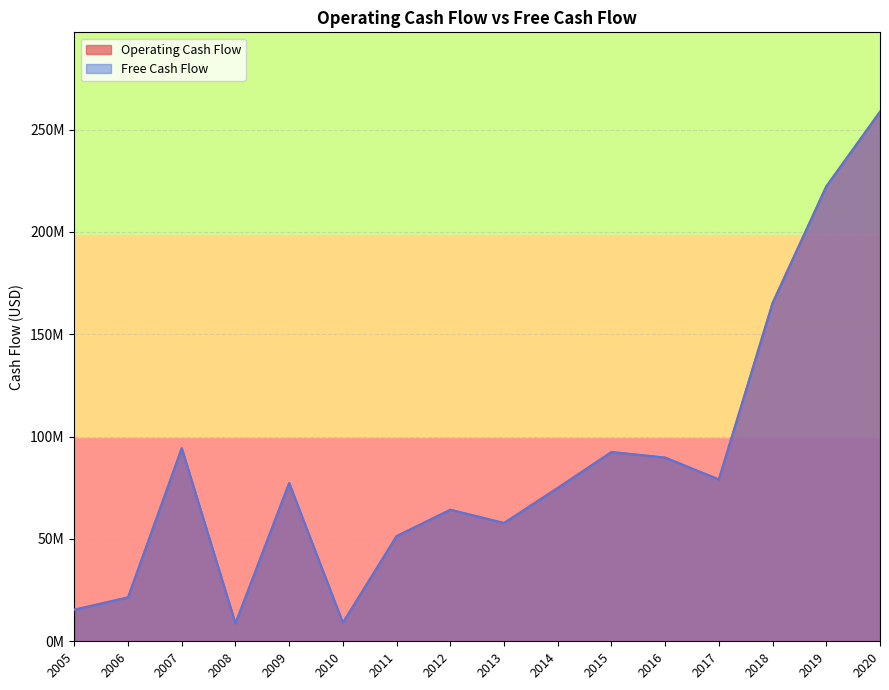

What is the sum of the Free Cash Flow values at 2018 and 2008?

173758500.0